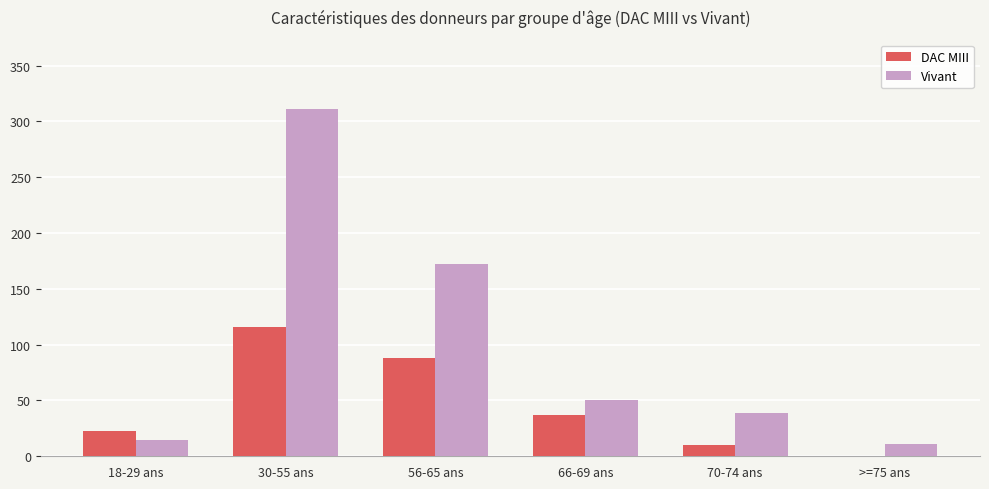

How many values in DAC MIII are above zero?

5